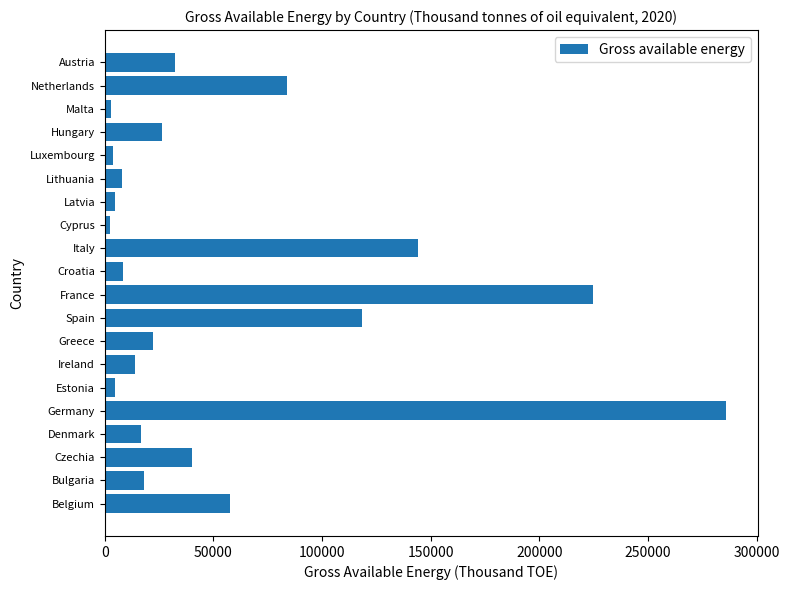

Between France and Belgium, which is larger?

France